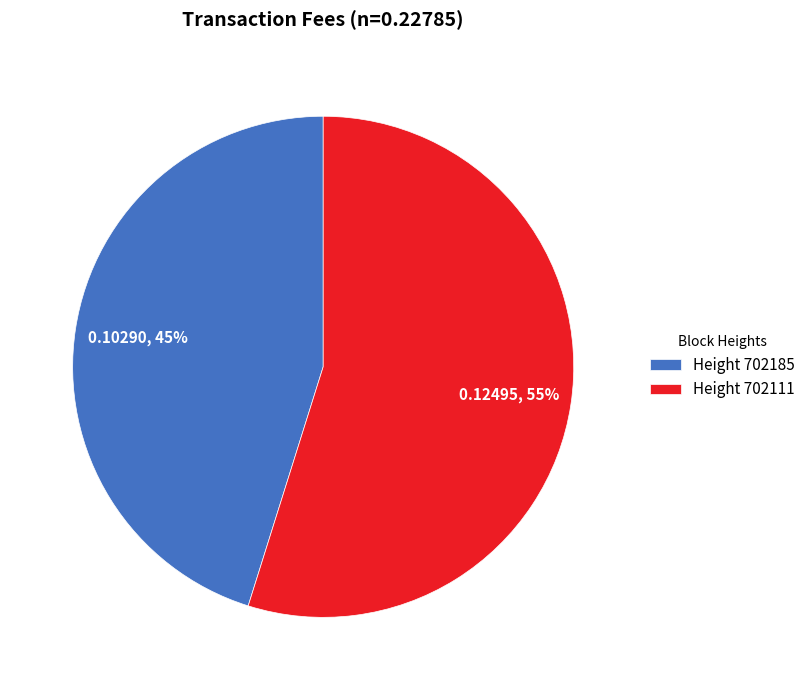

Combined, do Height 702185 and Height 702111 account for over 50%?

Yes